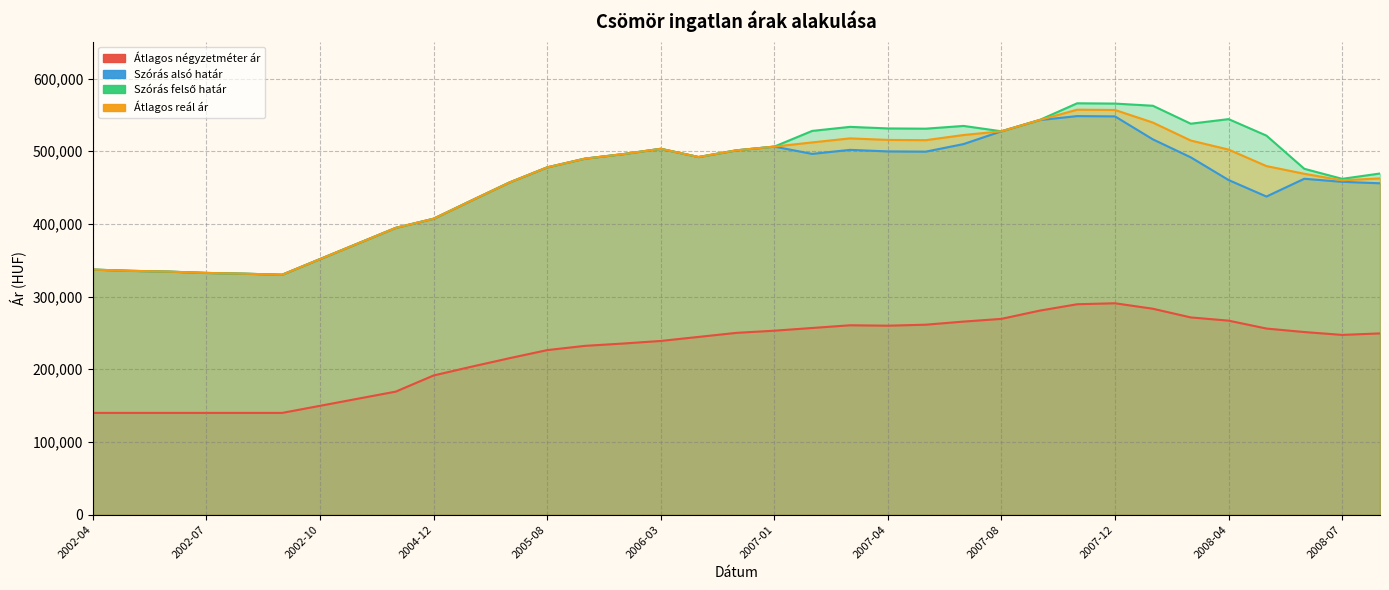

Which series has the widest spread of values?

Szórás felső határ